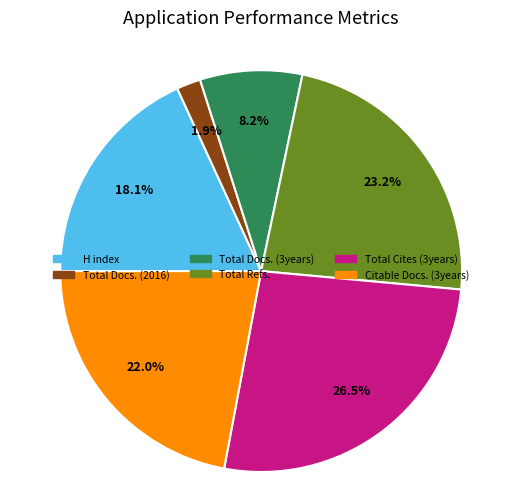

Is there any slice that represents more than half of the pie?

No